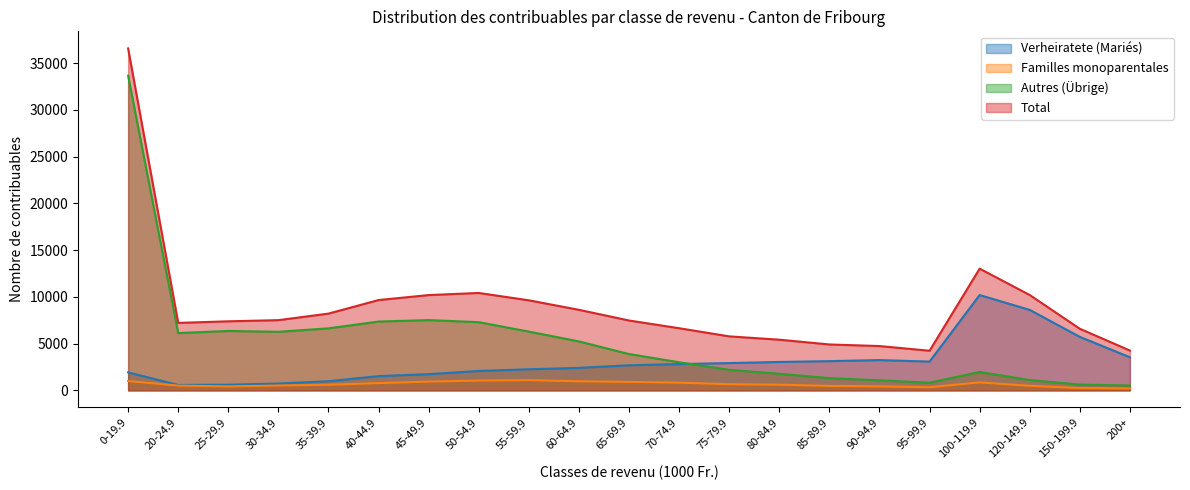

How many lines are shown in the chart?

4